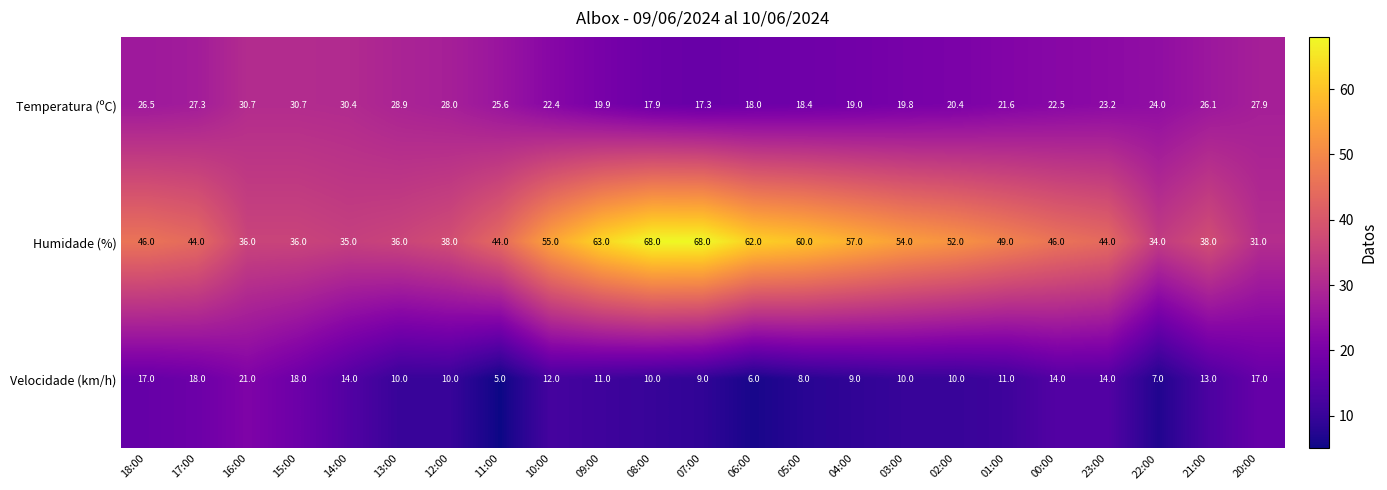

Which series has the largest total across all categories?

Humidade (%)